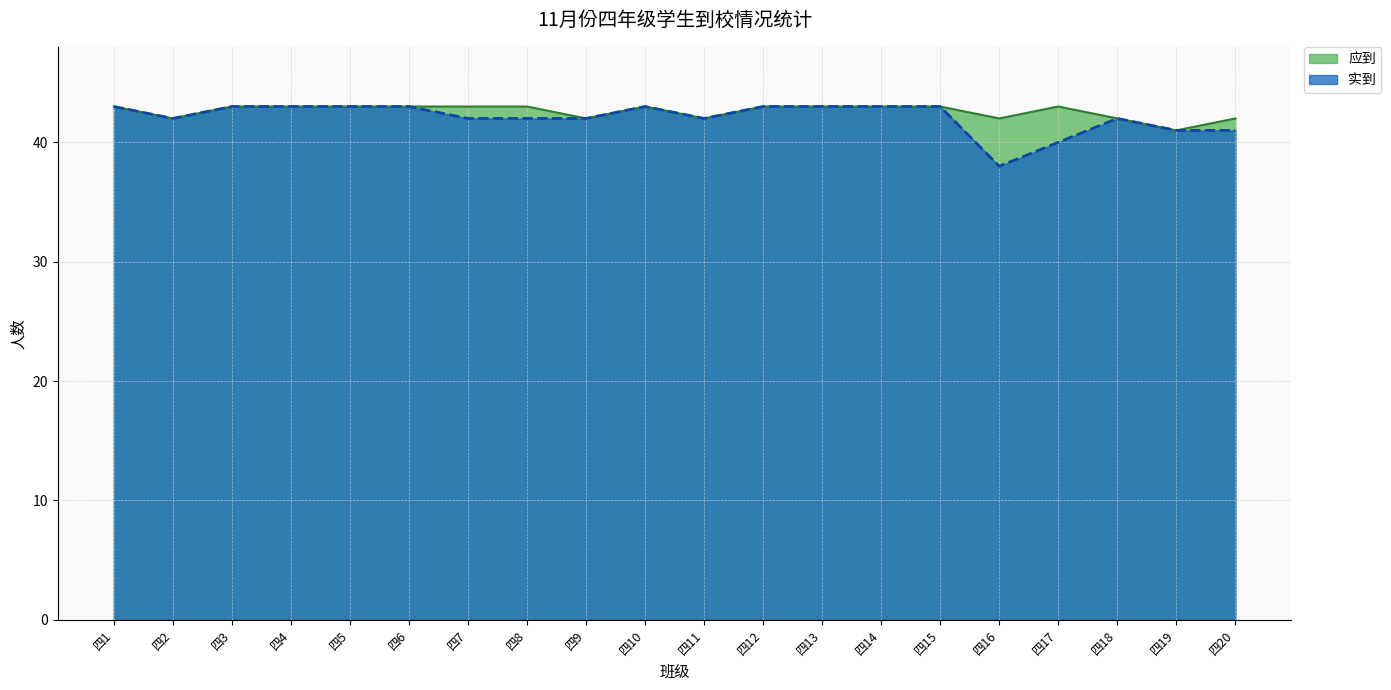

What are all the series names shown in the legend?

应到, 实到